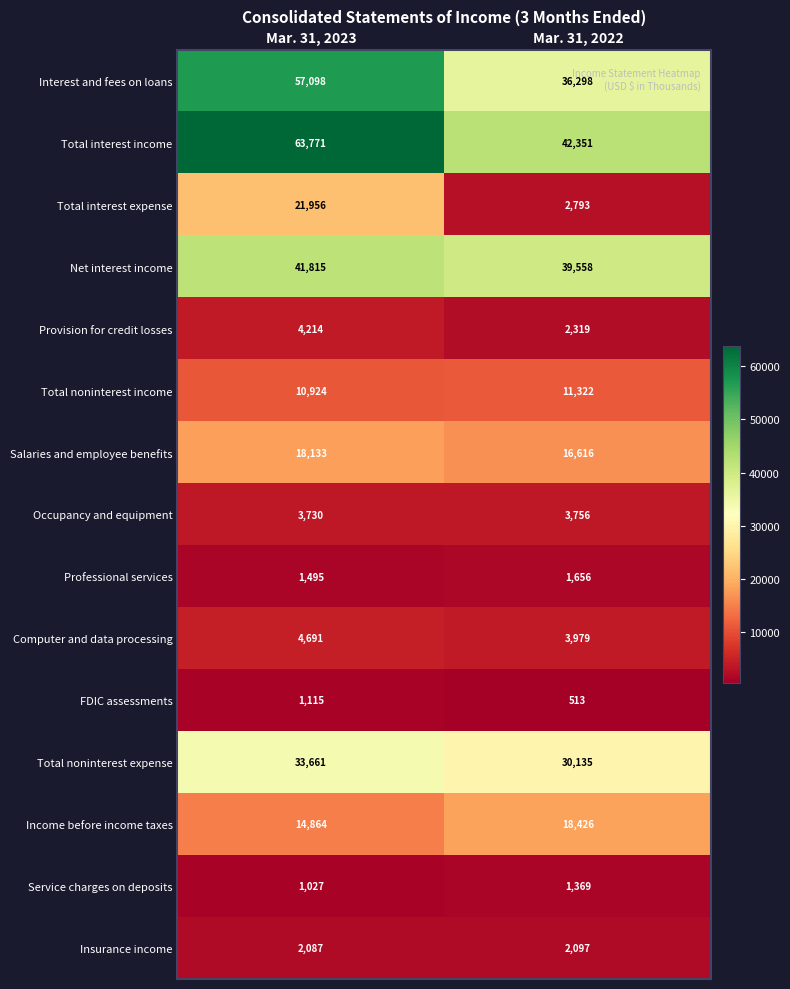

What is the smallest value displayed?

513